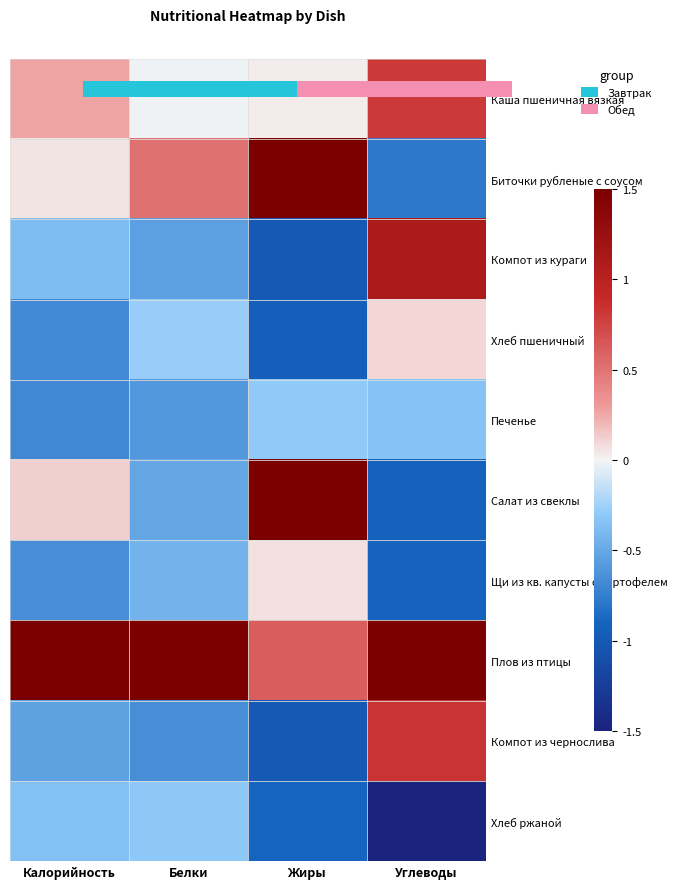

Which series has the largest total across all categories?

Плов из птицы